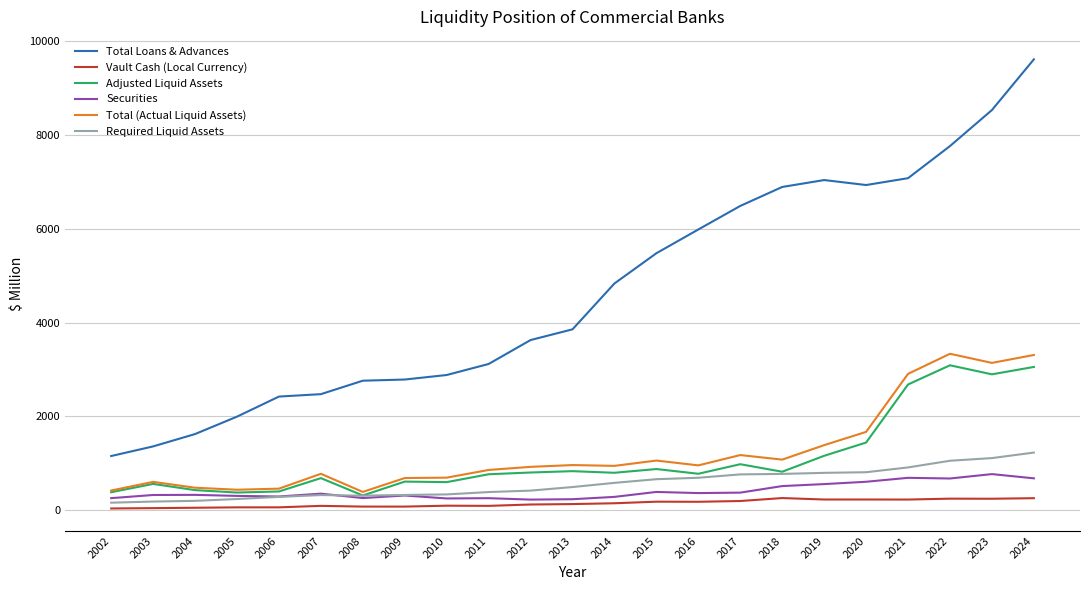

True or false: Required Liquid Assets and Total Loans & Advances intersect in this chart.

False